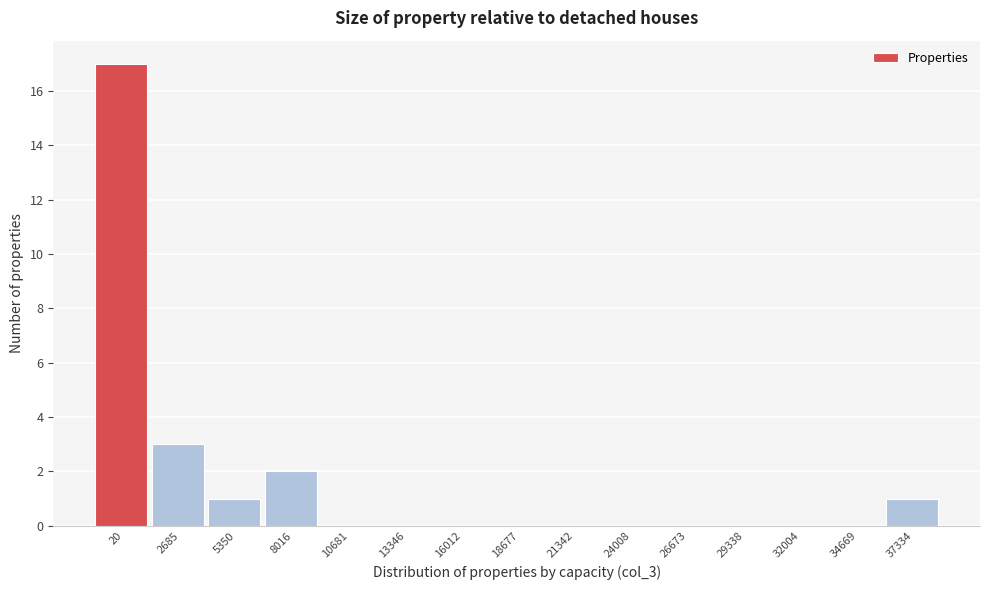

Reading right to left, transcribe all the data shown in this chart.

37334=1	34669=0	32004=0	29338=0	26673=0	24008=0	21342=0	18677=0	16012=0	13346=0	10681=0	8016=2	5350=1	2685=3	20=17